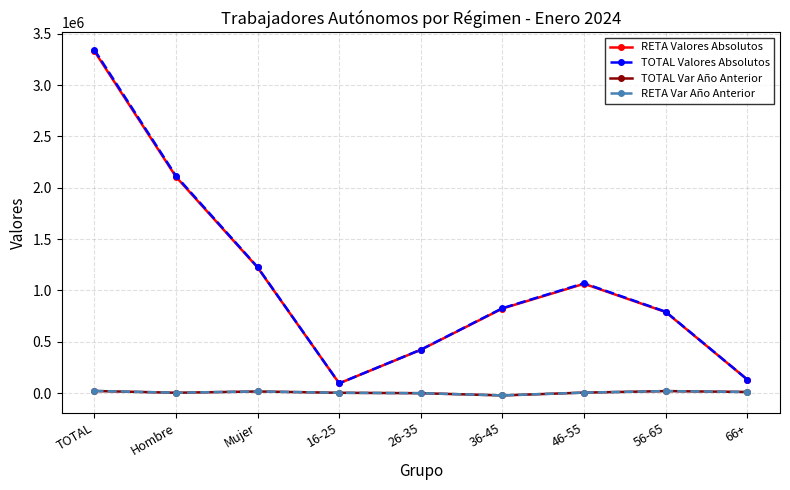

Is it true that RETA Valores Absolutos equals 3330956 at TOTAL?

True